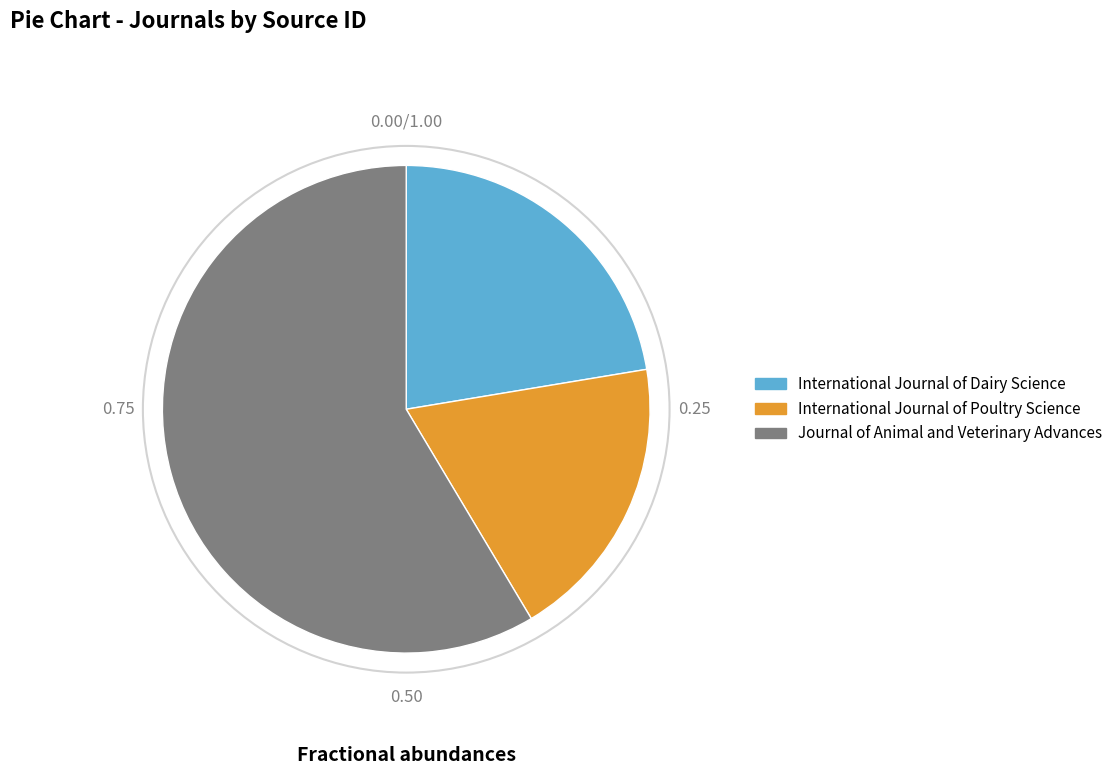

How many slices are in this pie chart?

3